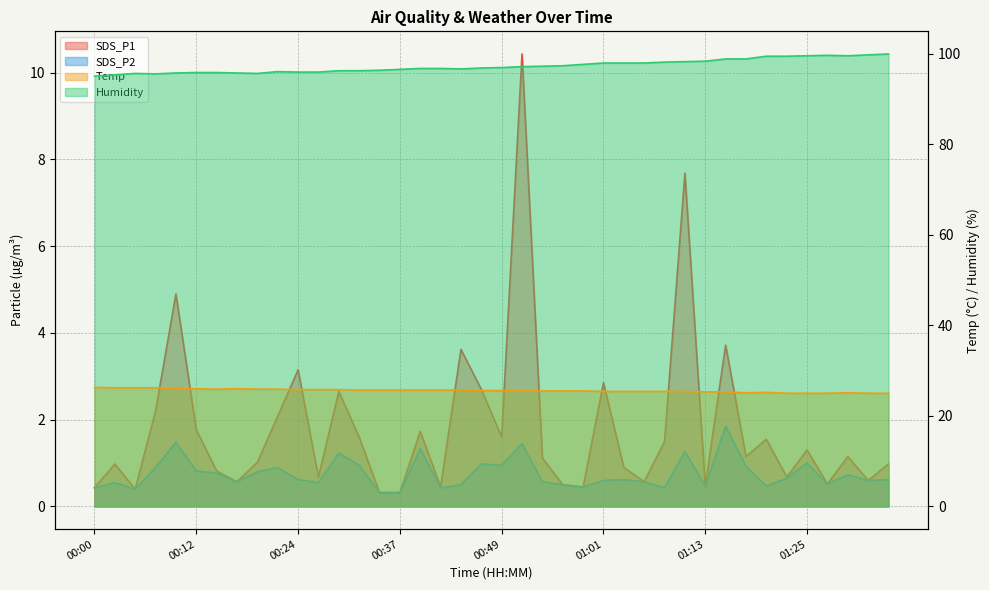

At which label is SDS_P2 closest to 1?

01:25